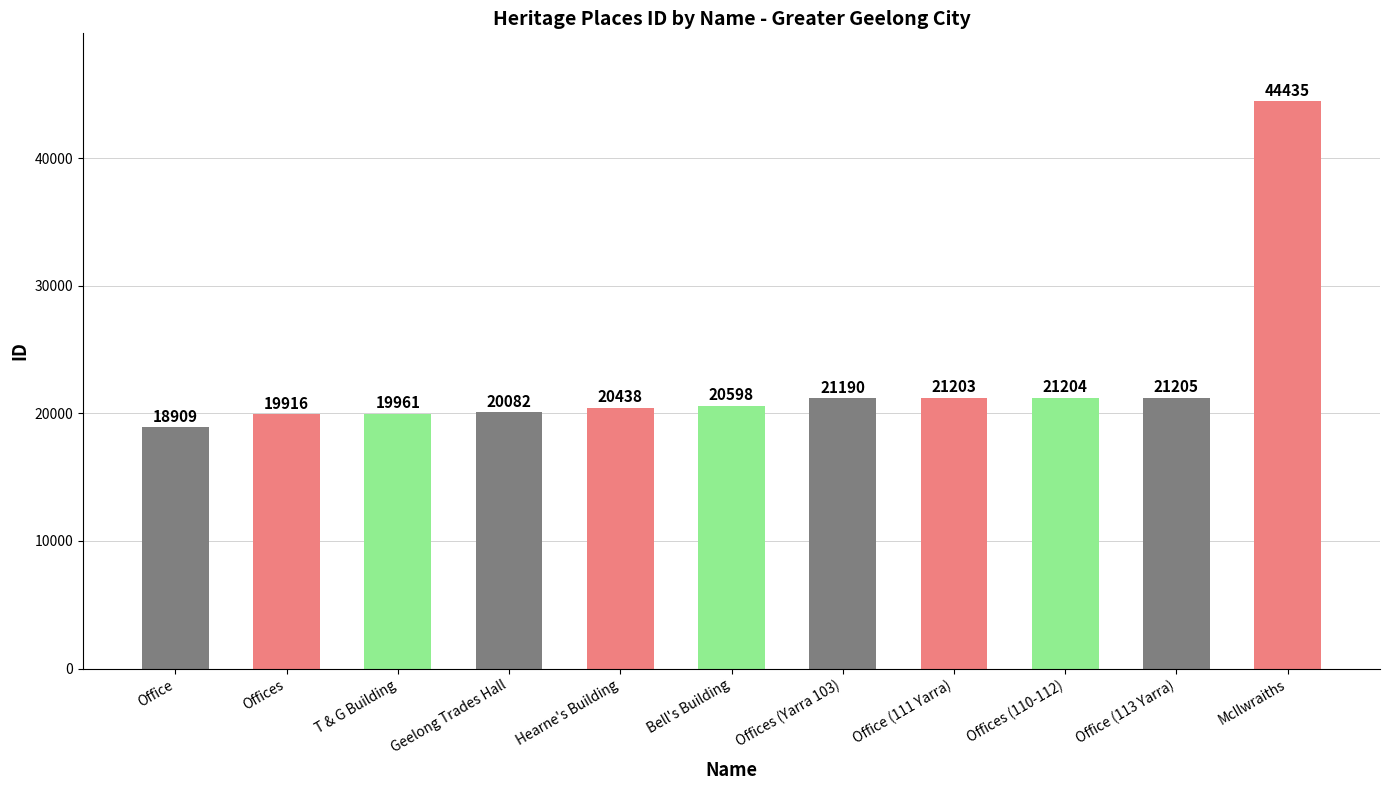

What is the label of the 5th bar from the right?

Offices (Yarra 103)